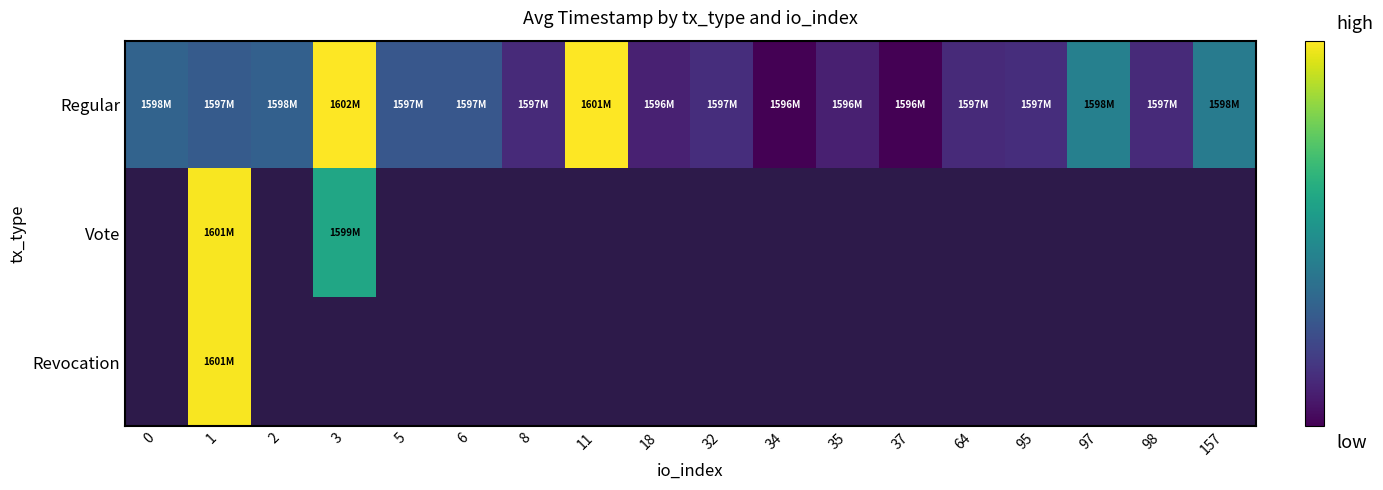

At which category is the sum across all series the highest?

1